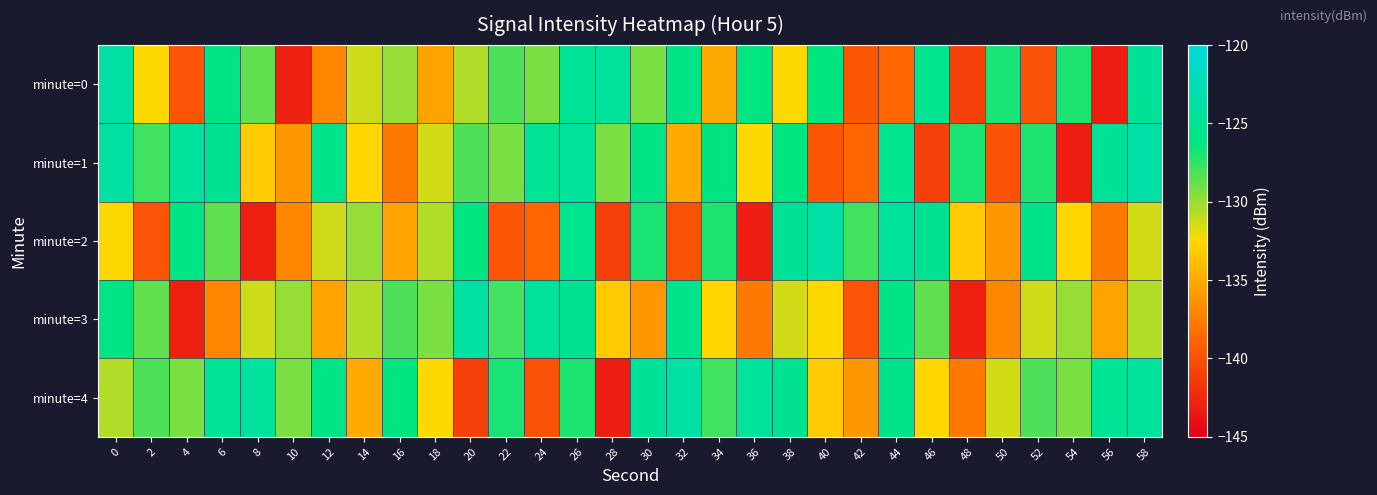

Between 0 and 42, which series saw the biggest shift?

minute=0